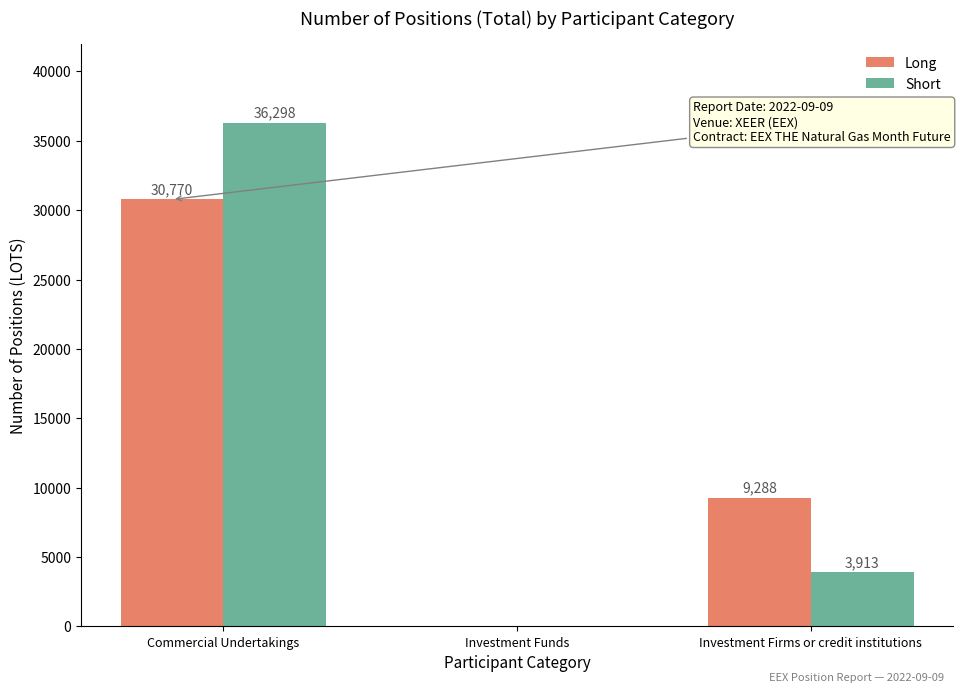

How many distinct data groups are displayed?

2